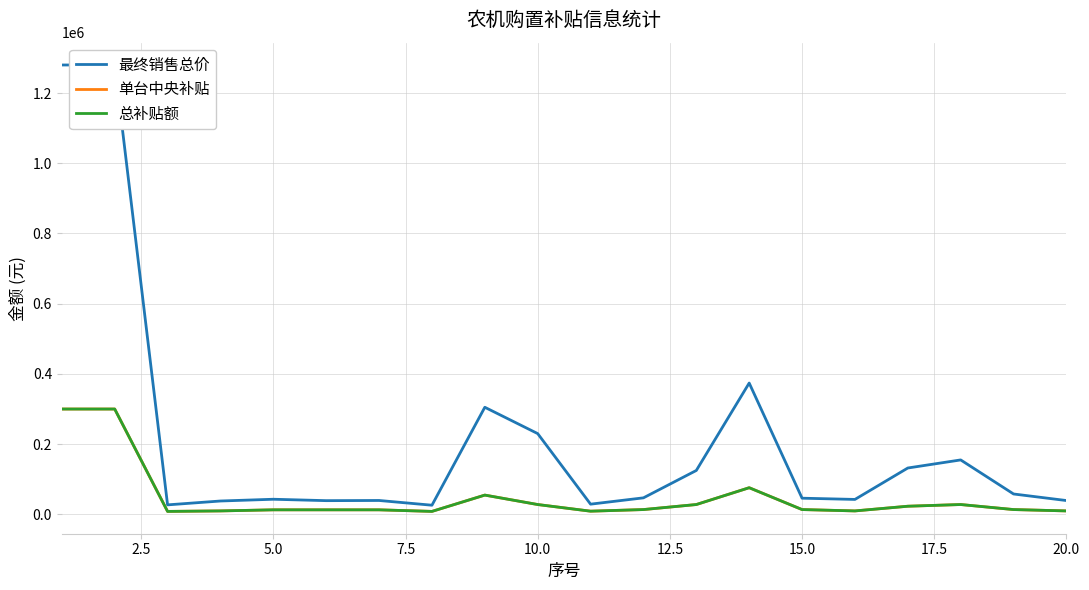

Between 11 and 18, which is larger?

18